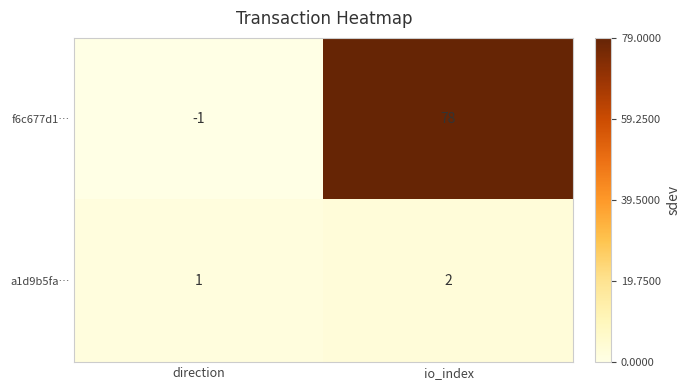

At how many categories does at least one series exceed 74?

1